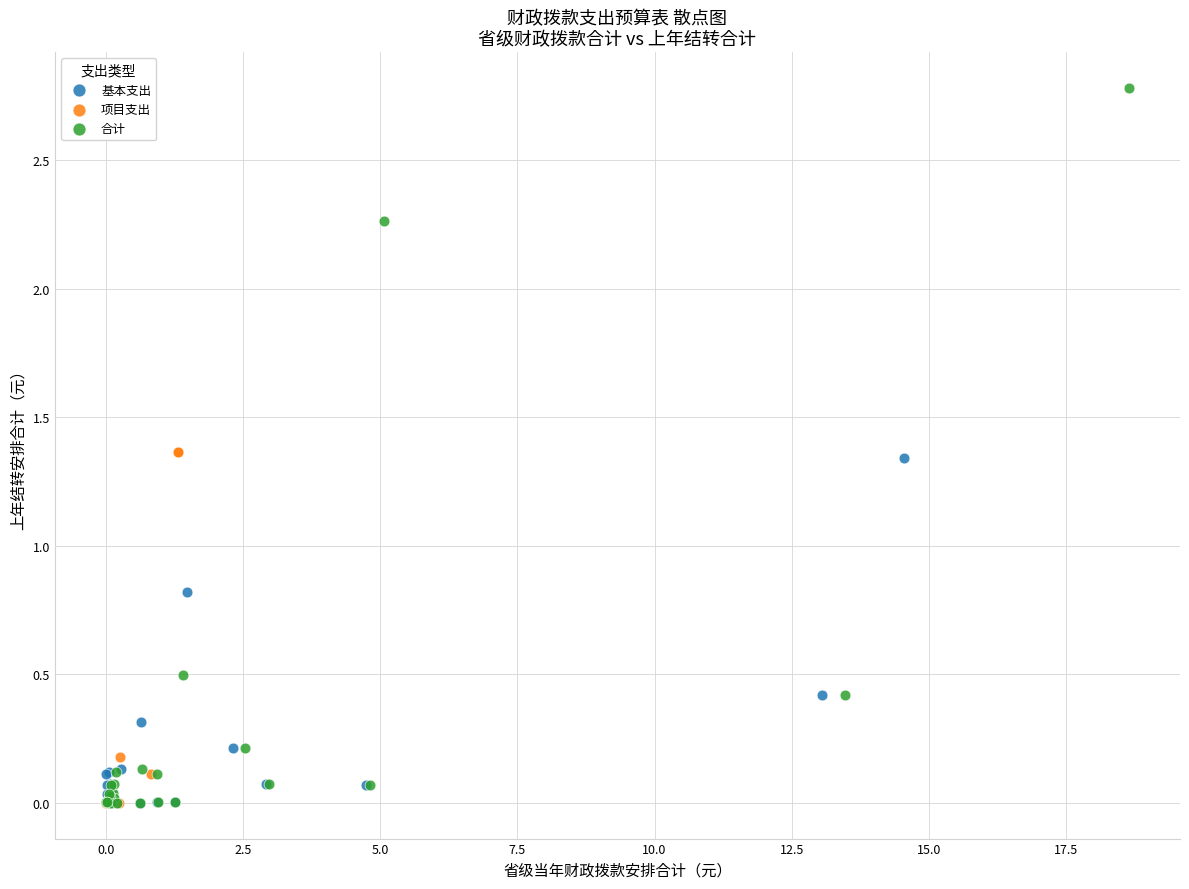

Which series reaches the maximum Y coordinate?

合计